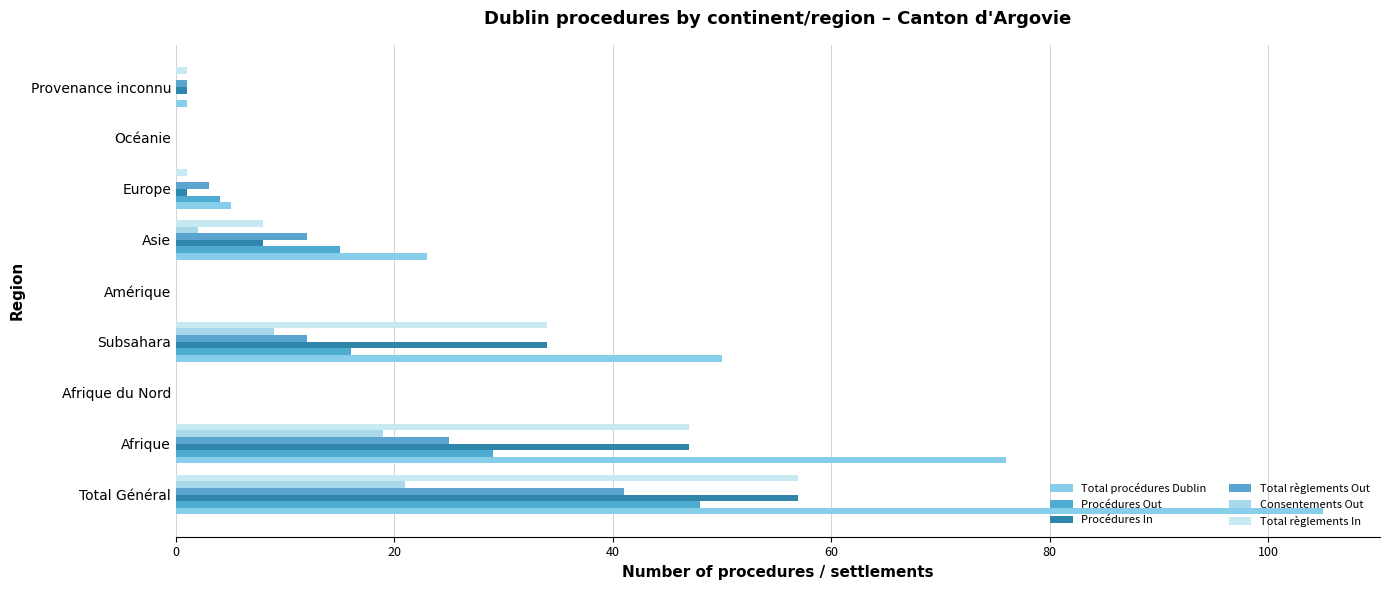

What is the difference between the second highest and minimum values in the Total procédures Dublin series?

76